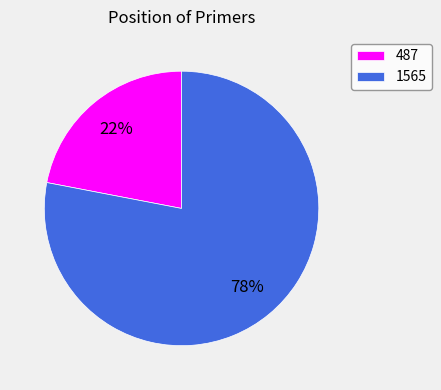

What percentage is the 1565 slice, to the nearest percent?

78%